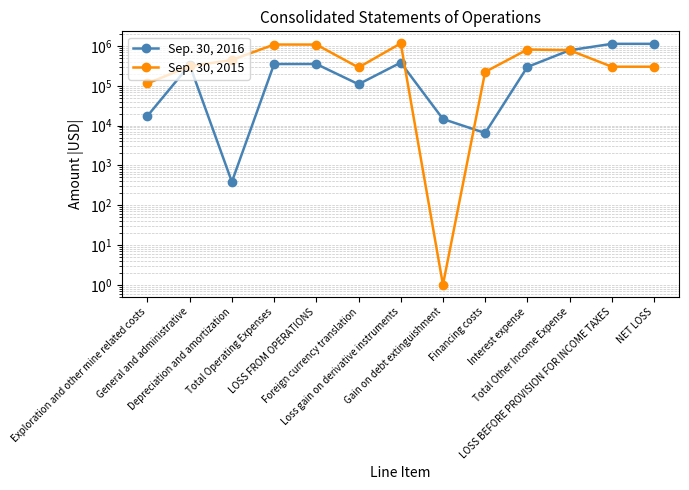

At which category does Sep. 30, 2015 reach its first local peak?

Total Operating Expenses